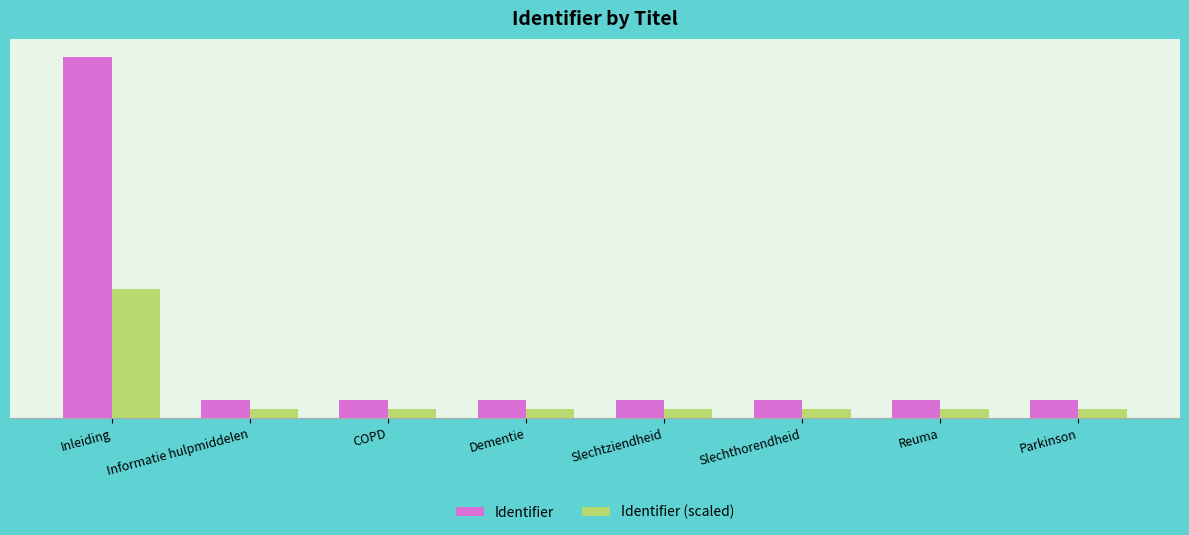

At COPD, list the series in order from largest to smallest.

Identifier, Identifier (scaled)